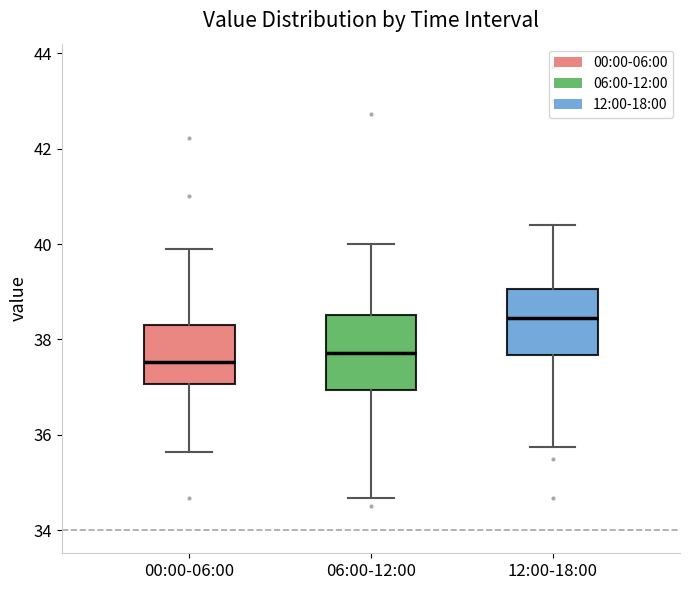

Reading left to right, read every box against the y-axis: the position of its median line, the range the box covers, and the ends of its whiskers. The values are not printed on the chart, so give them approximately, as read against the axis.

00:00-06:00: median 37.6, box 37.0 to 38.4, whiskers 35.6 to 40.0
06:00-12:00: median 37.8, box 37.0 to 38.6, whiskers 34.6 to 40.0
12:00-18:00: median 38.4, box 37.6 to 39.0, whiskers 35.8 to 40.4